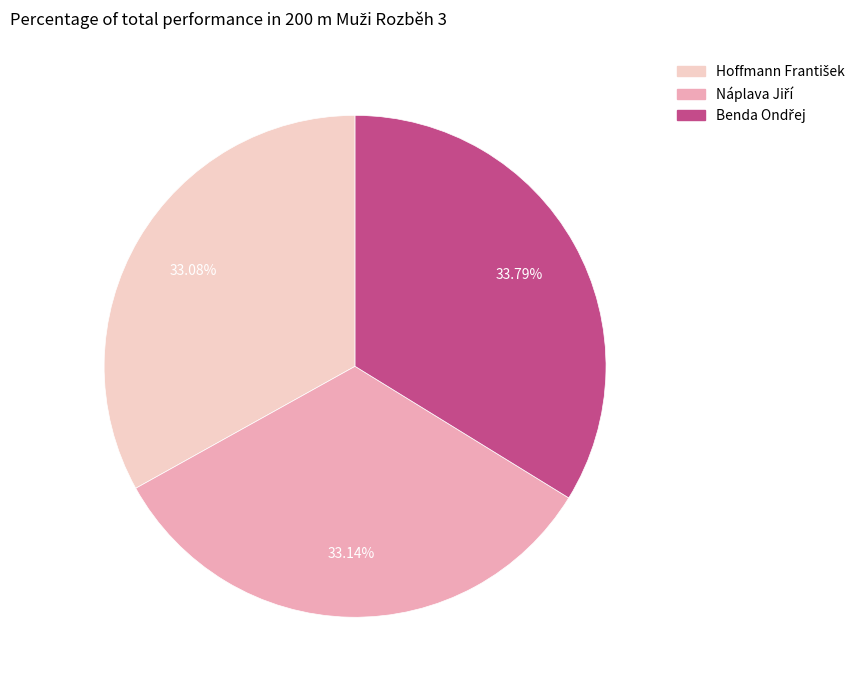

Is there any slice that represents more than half of the pie?

No